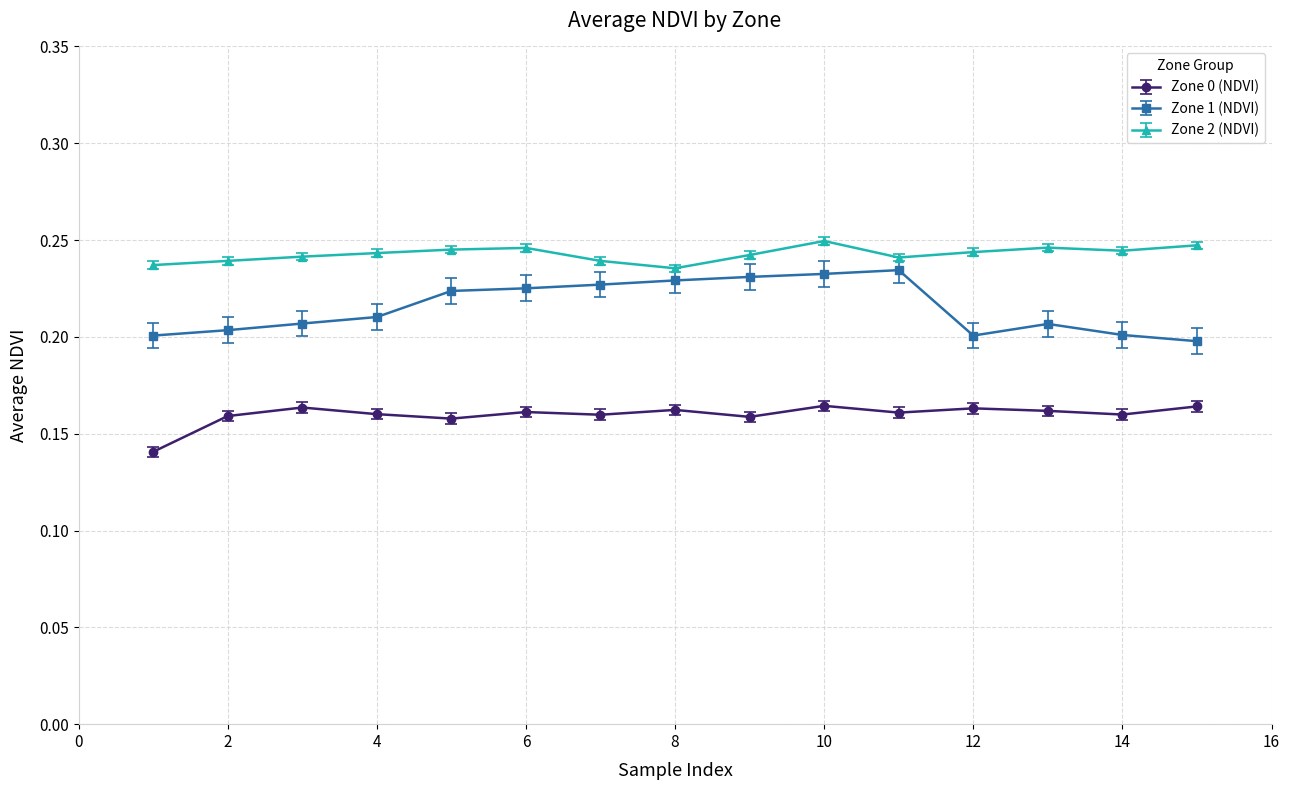

True or false: Zone 0 (NDVI) and Zone 2 (NDVI) cross at least once.

False